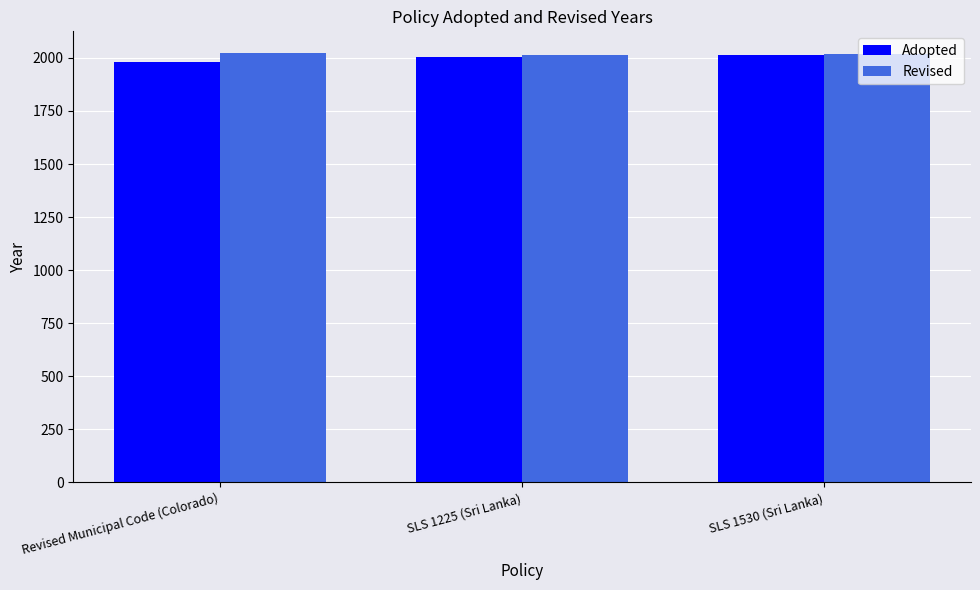

What is the spread (max minus min) of values at SLS 1225 (Sri Lanka)?

14